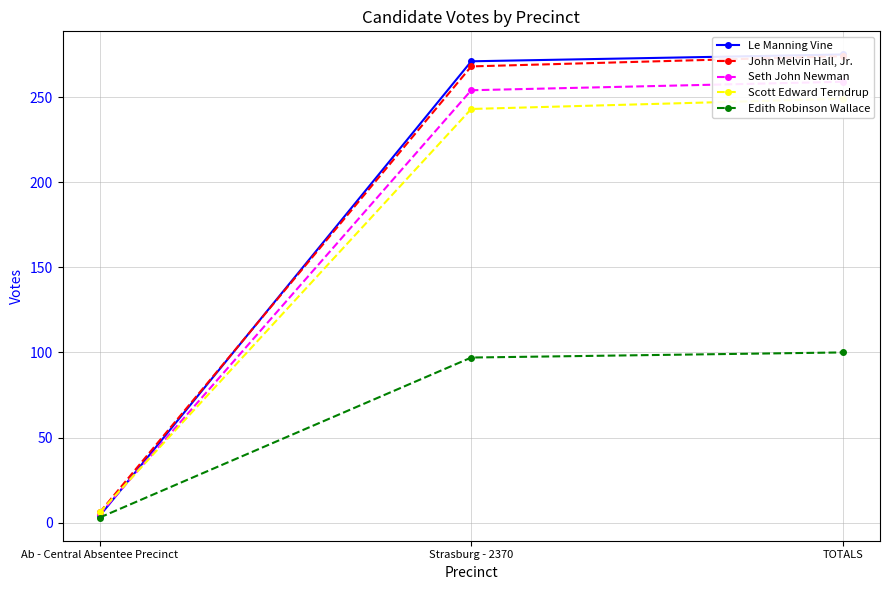

What is the spread (max minus min) of values at Strasburg - 2370?

174